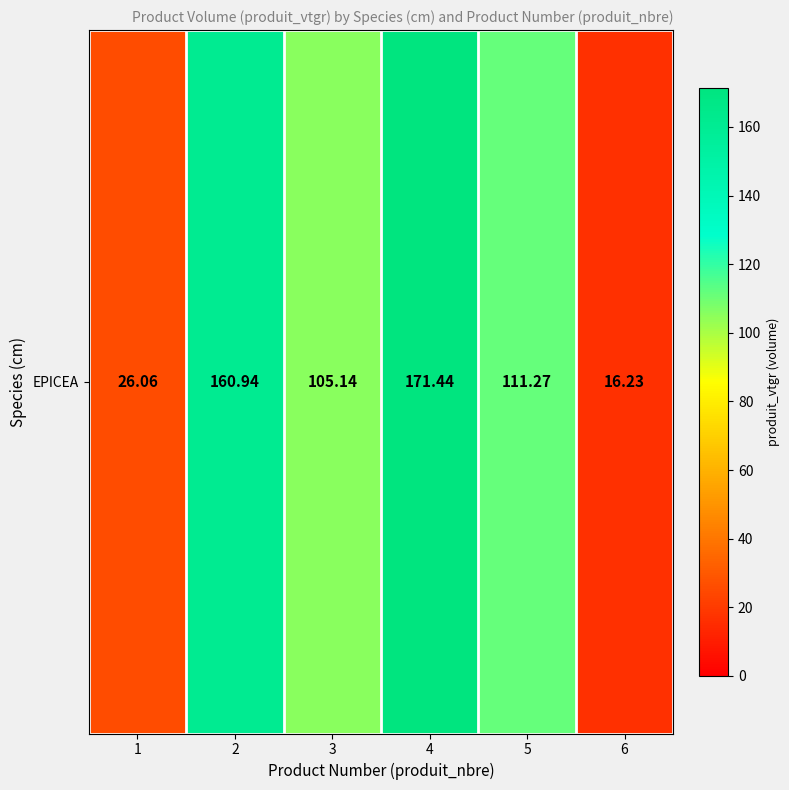

Rank the categories by value from highest to lowest.

4, 2, 5, 3, 1, 6